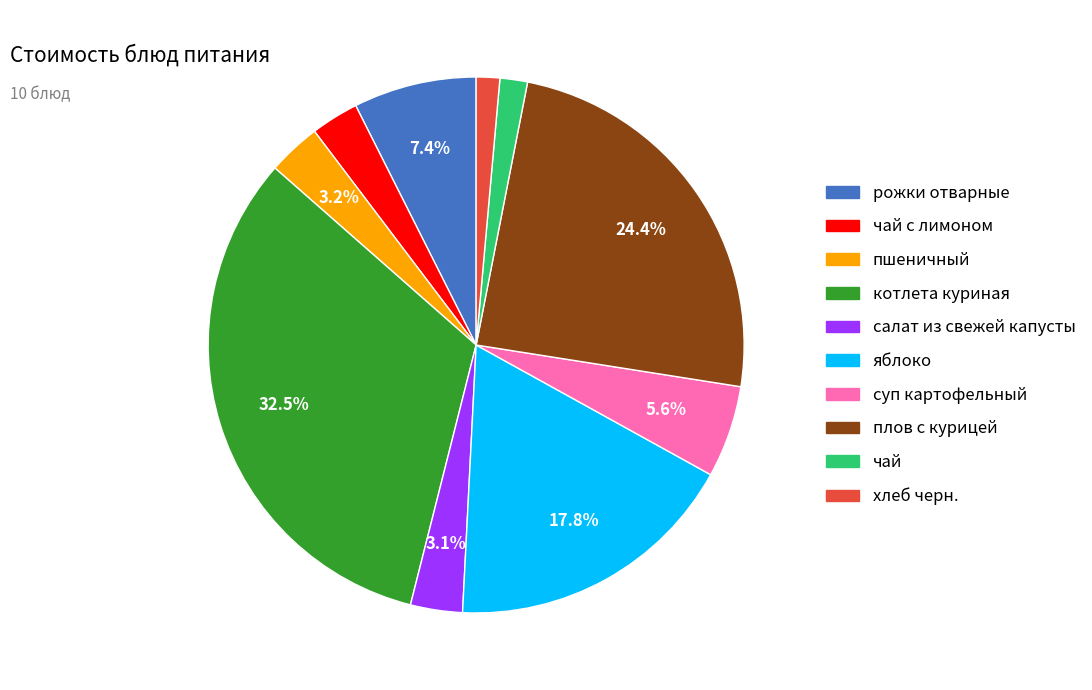

Is there a majority slice in this chart?

No